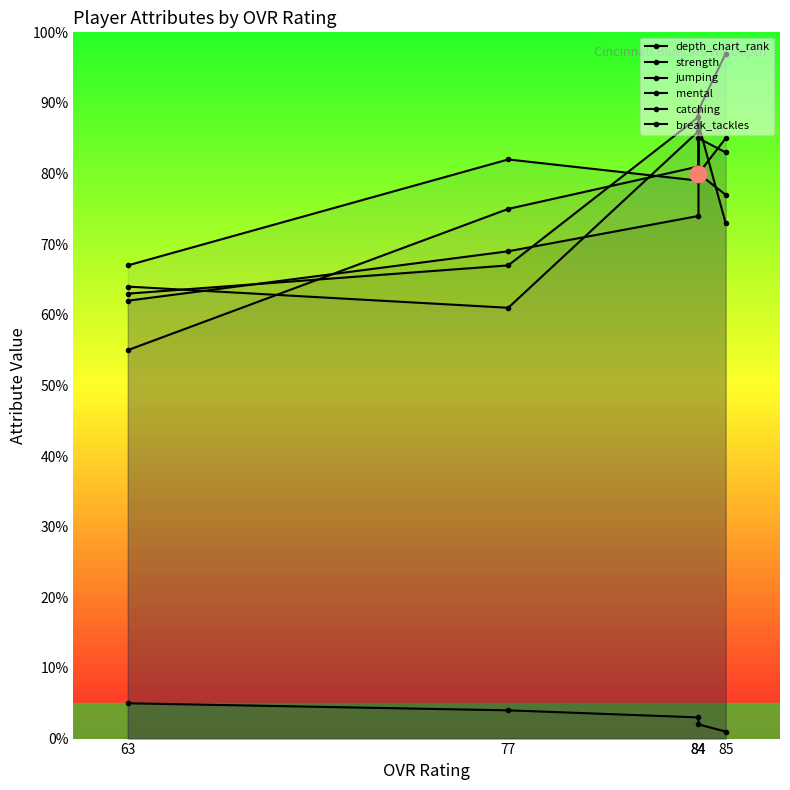

True or false: depth_chart_rank and catching intersect in this chart.

False